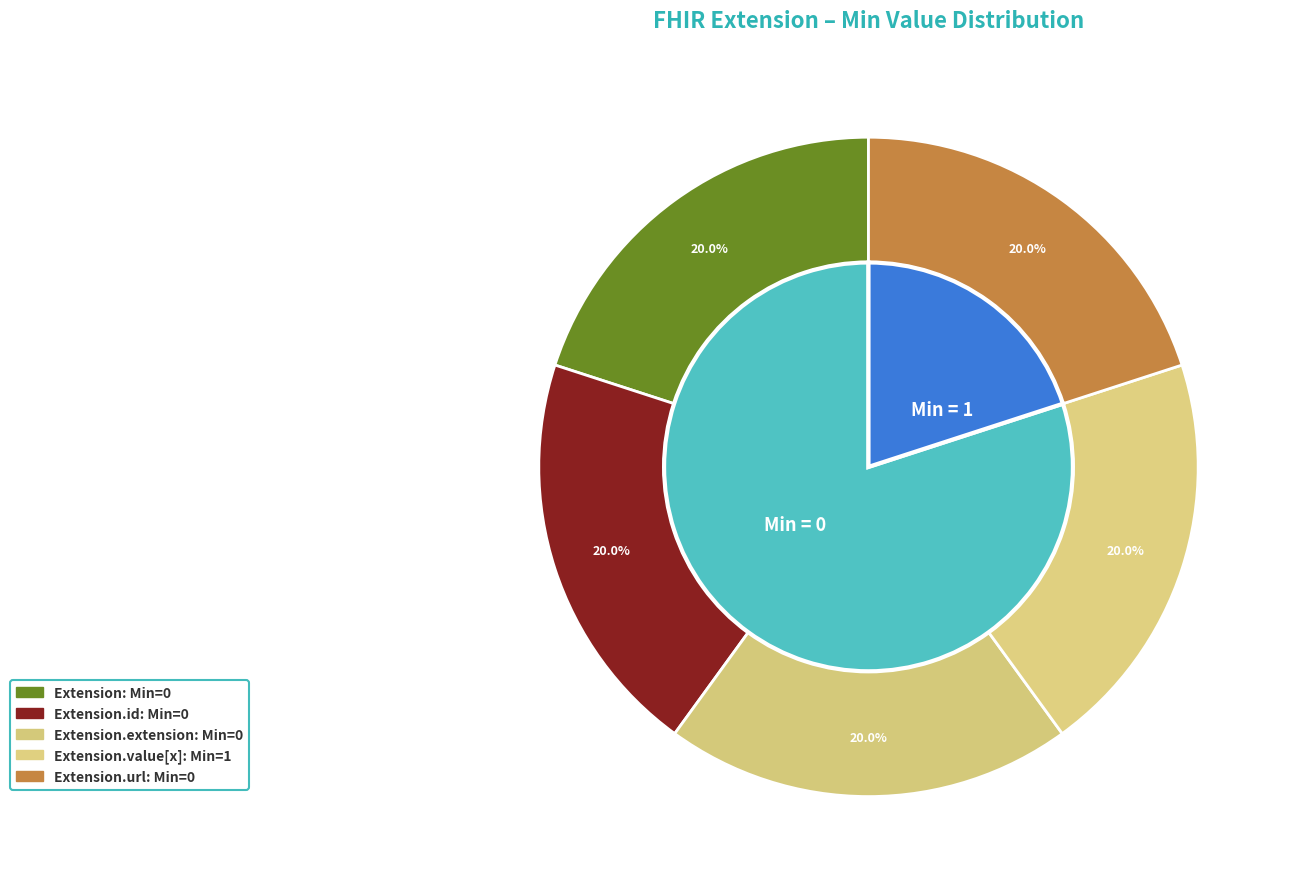

Between Extension.id and Extension.value[x], which is larger?

Extension.id